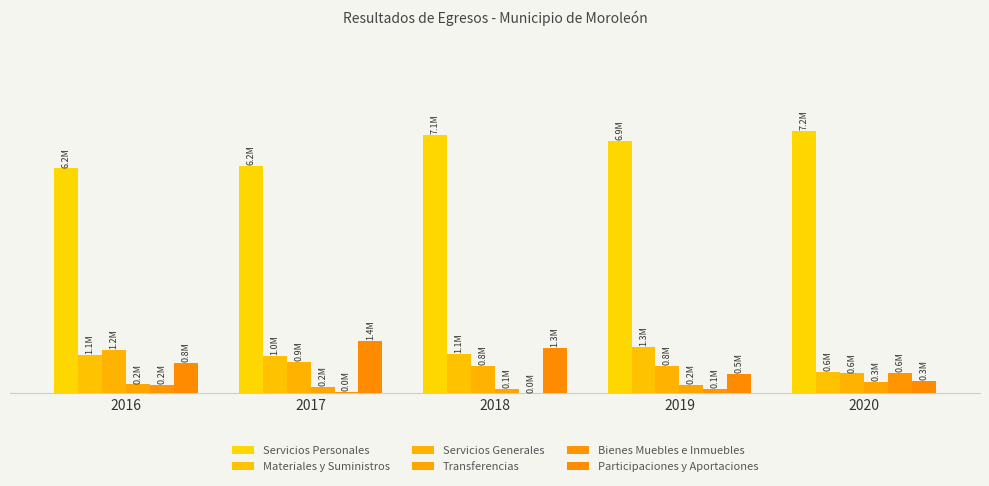

What is the difference between the second highest and second lowest values in the Transferencias series?

73936.5